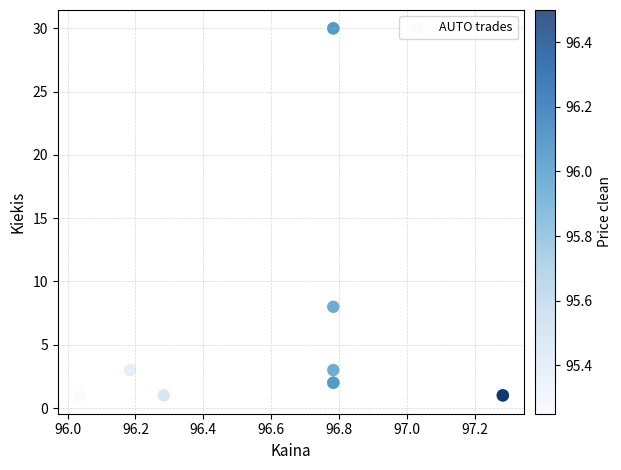

What Y value in the scatter plot is closest to 15?

8